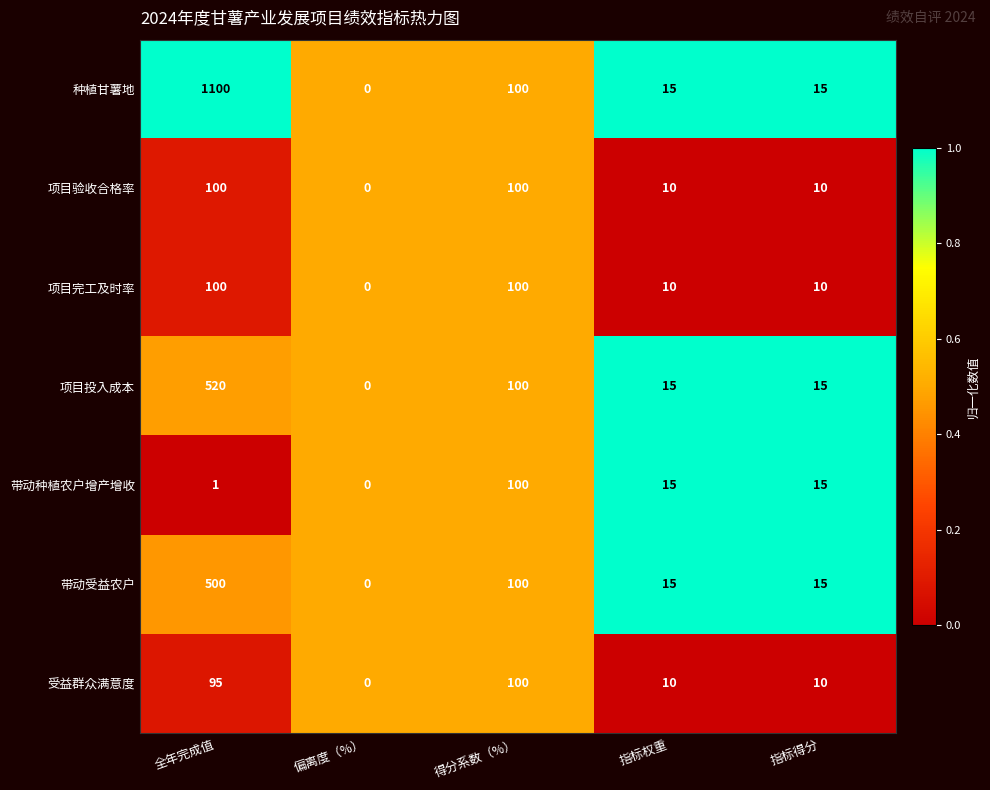

How many 项目验收合格率 values are between 10 and 100?

4